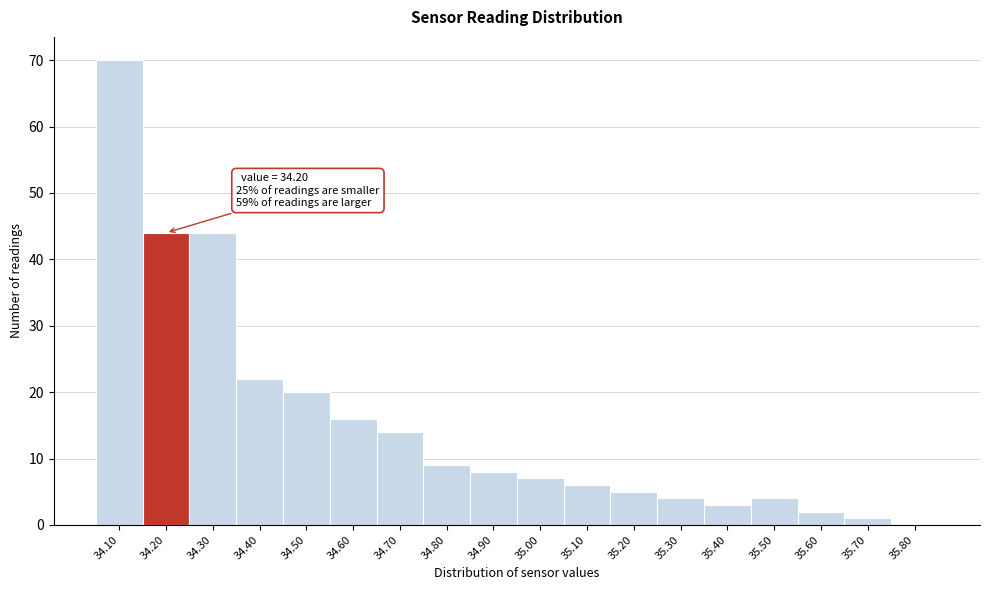

Which range on the x-axis has the tallest bar?

34.05 to 34.15